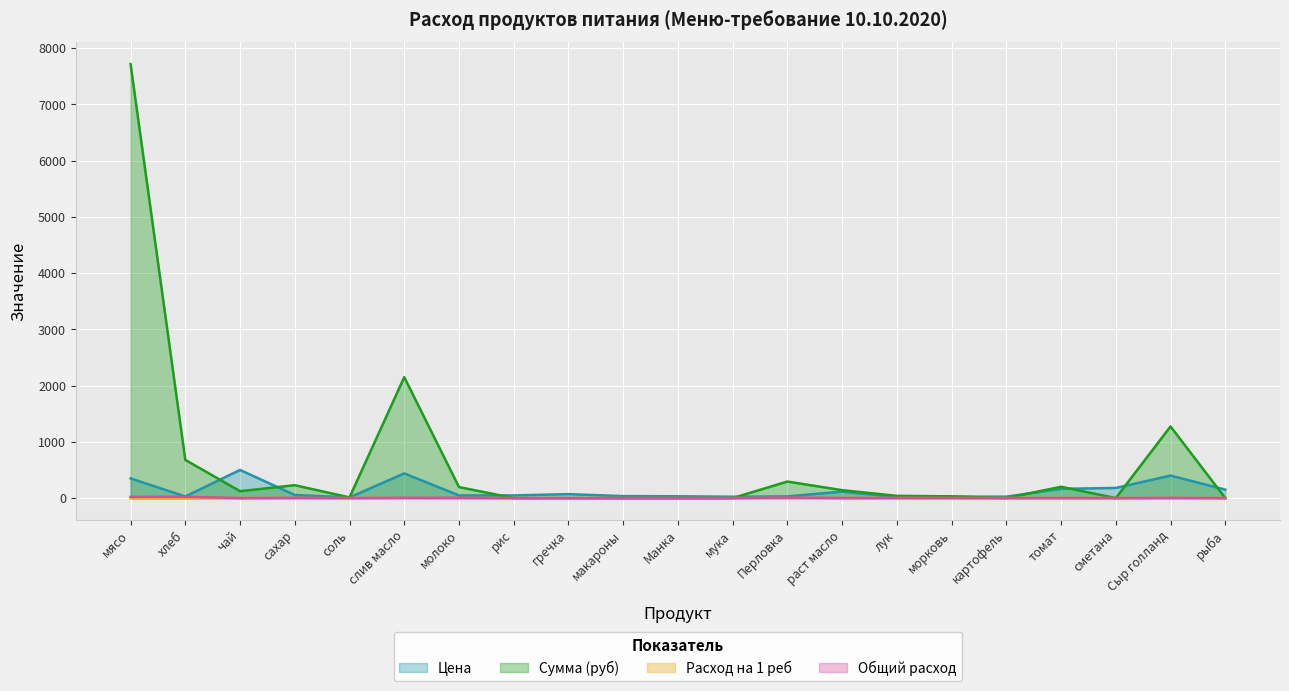

What position from the left is молоко?

7